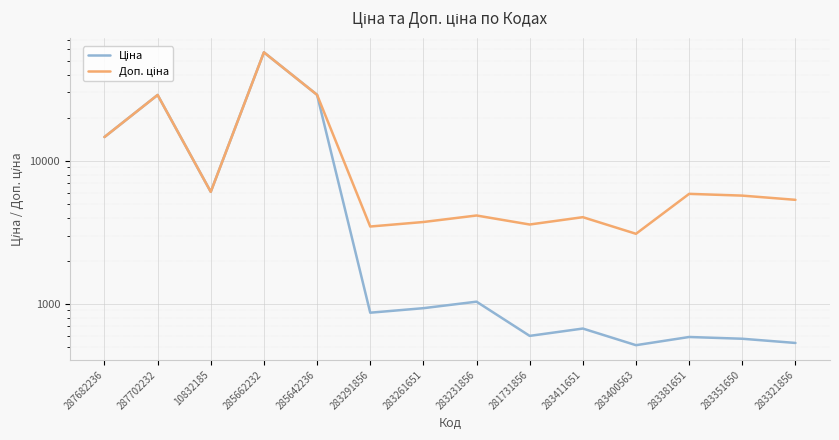

What is the sum of the Ціна values at 285662232 and 283400563?

57750.2